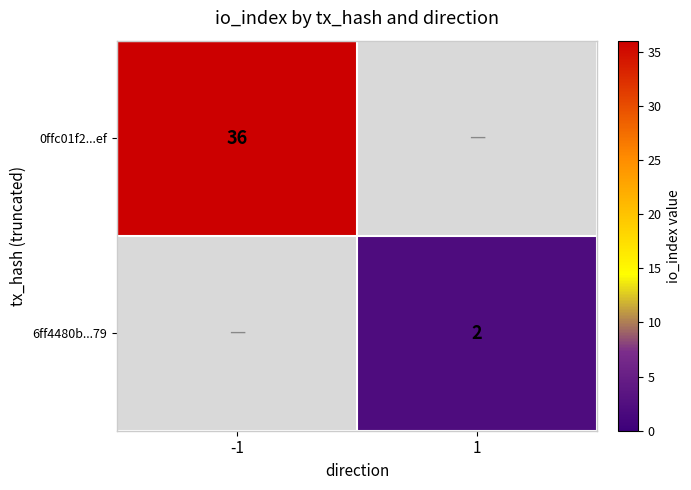

True or false: 6ff4480b...79 has a value of 2 at 1.

True